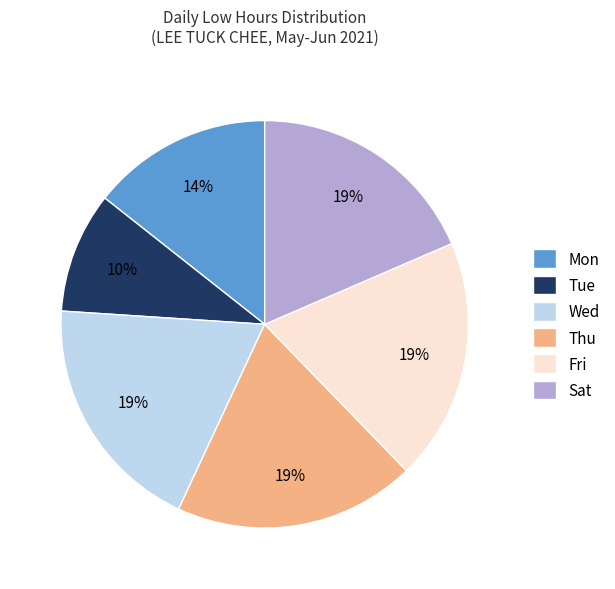

To the nearest percent, what is the average slice percentage?

17%